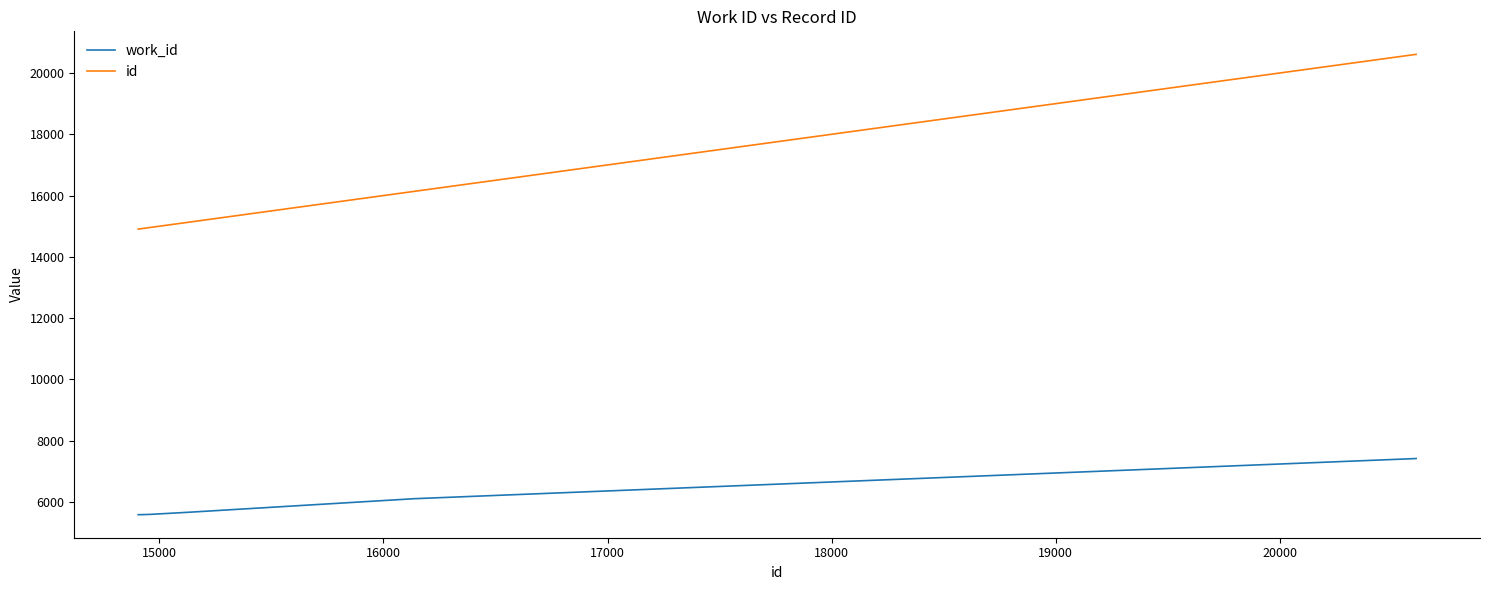

What is the minimum value for id?

14905